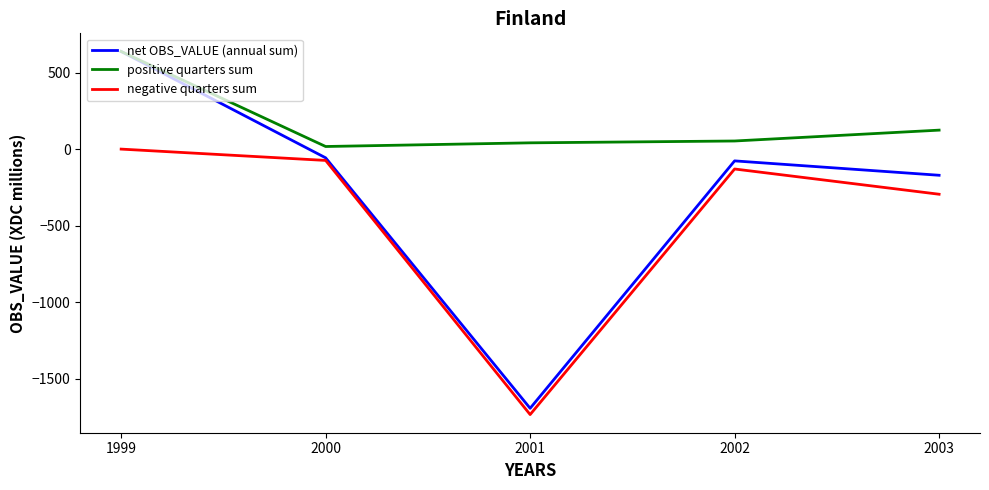

Reading right to left, list all the values displayed in this chart.

net OBS_VALUE (annual sum): 2003=-171	2002=-77	2001=-1694	2000=-57	1999=638
positive quarters sum: 2003=124	2002=53	2001=41	2000=17	1999=638
negative quarters sum: 2003=-295	2002=-130	2001=-1735	2000=-74	1999=0